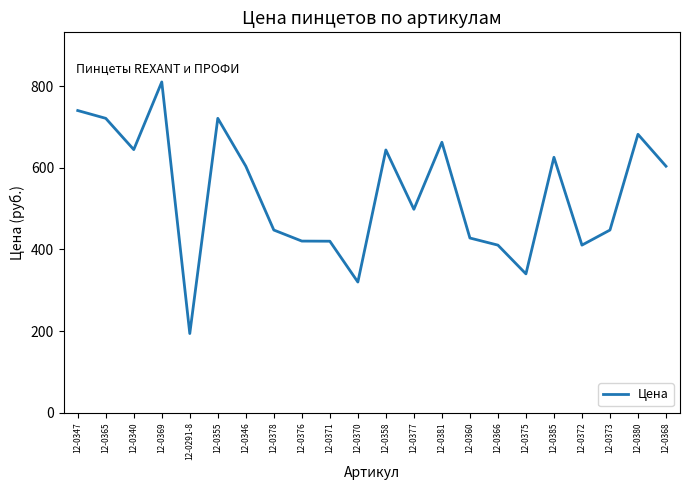

At which category does the chart reach its peak across all series?

12-0369